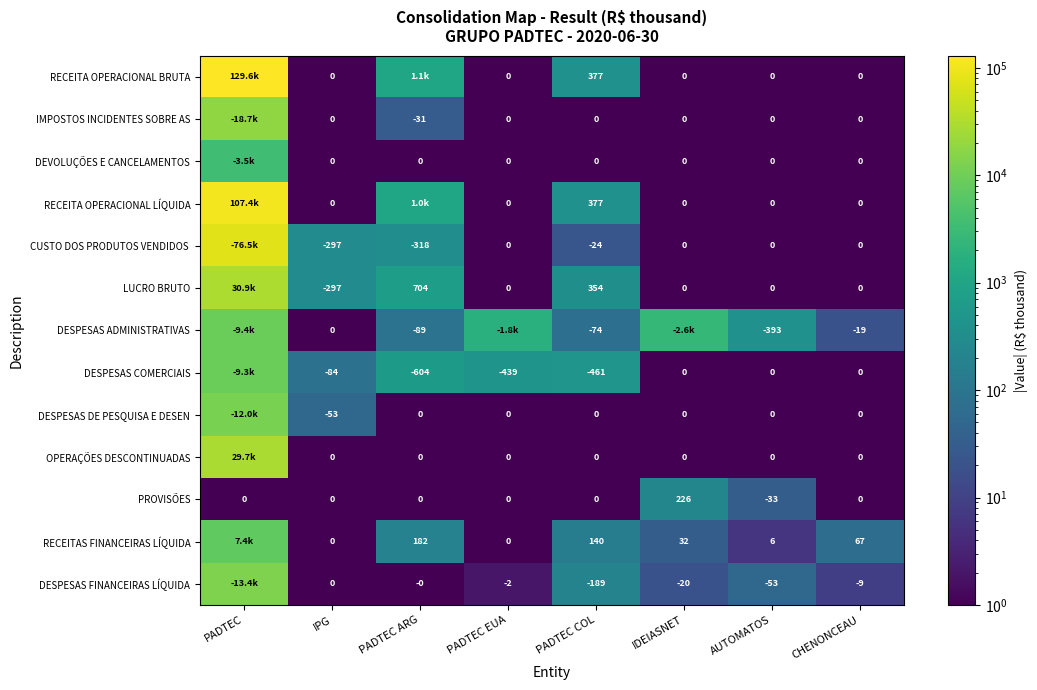

Is the value of DEVOLUÇÕES E CANCELAMENTOS at PADTEC COL greater than the value of RECEITAS FINANCEIRAS LÍQUIDA at IDEIASNET?

No